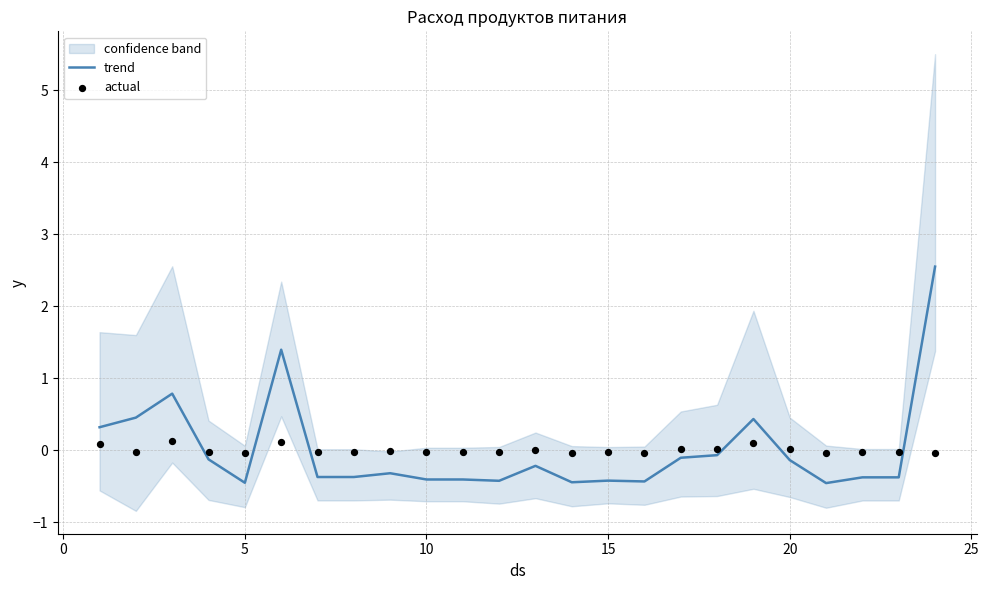

Which series has the largest total across all categories?

actual